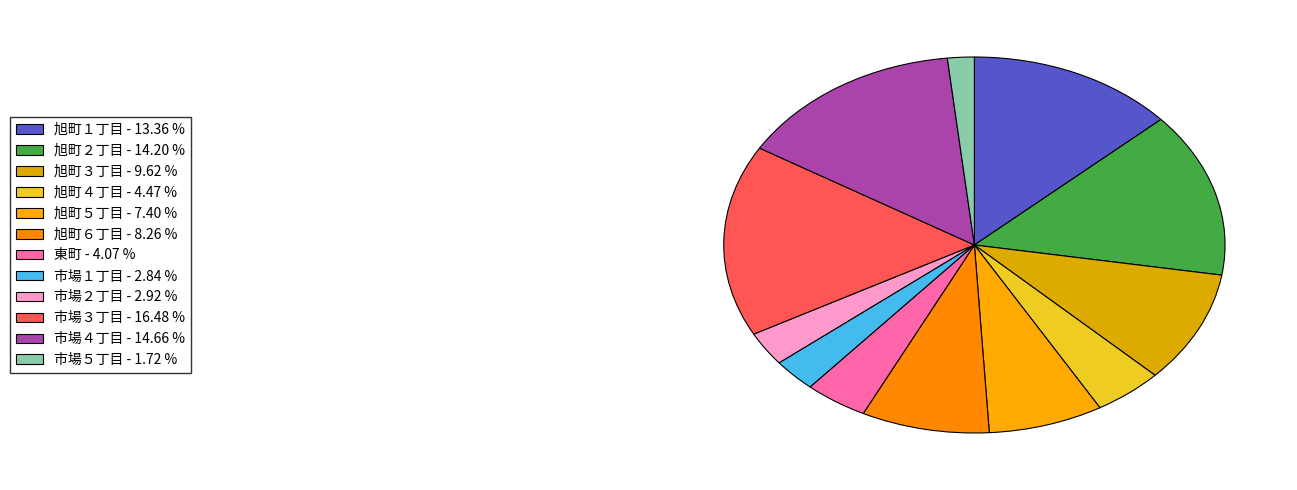

Count the number of slices in the pie.

12